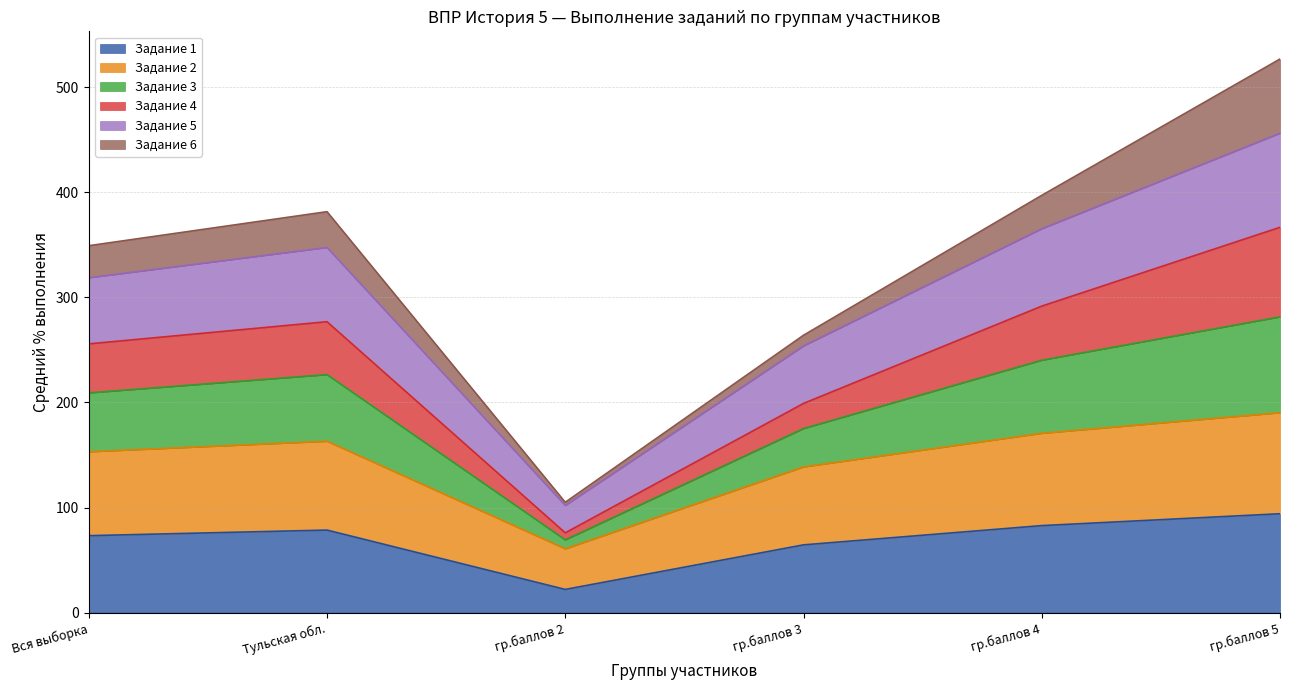

The value of Задание 1 at гр.баллов 2 is 22.1. True or false?

True